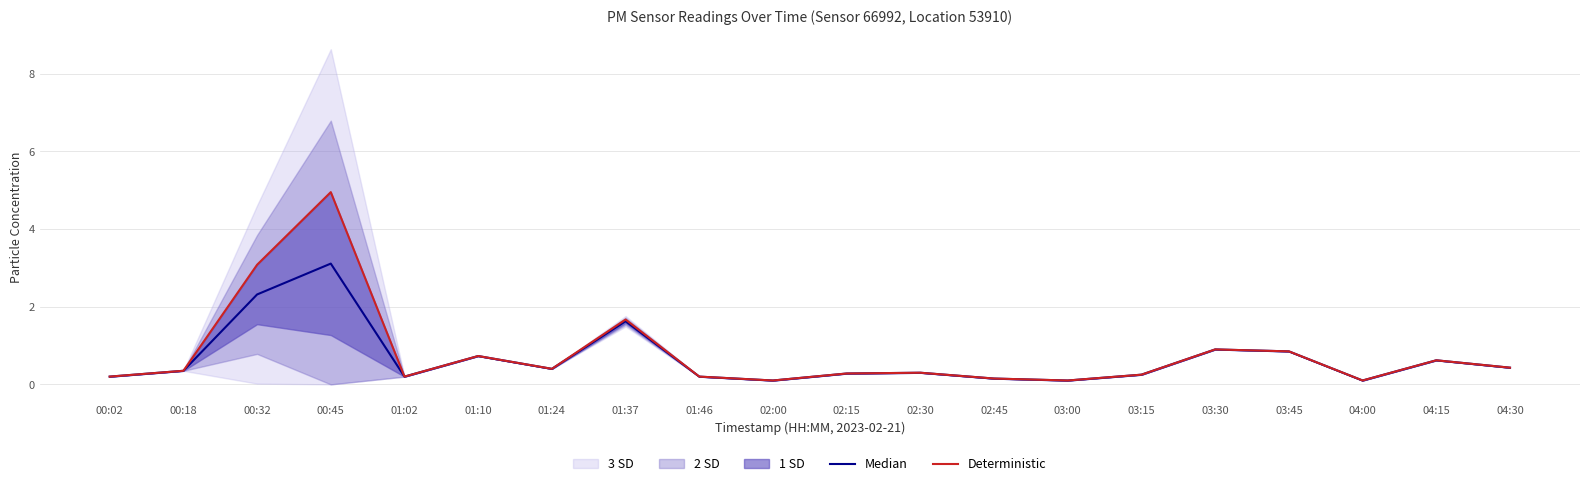

True or false: Deterministic has more than 1 interior local peaks.

True